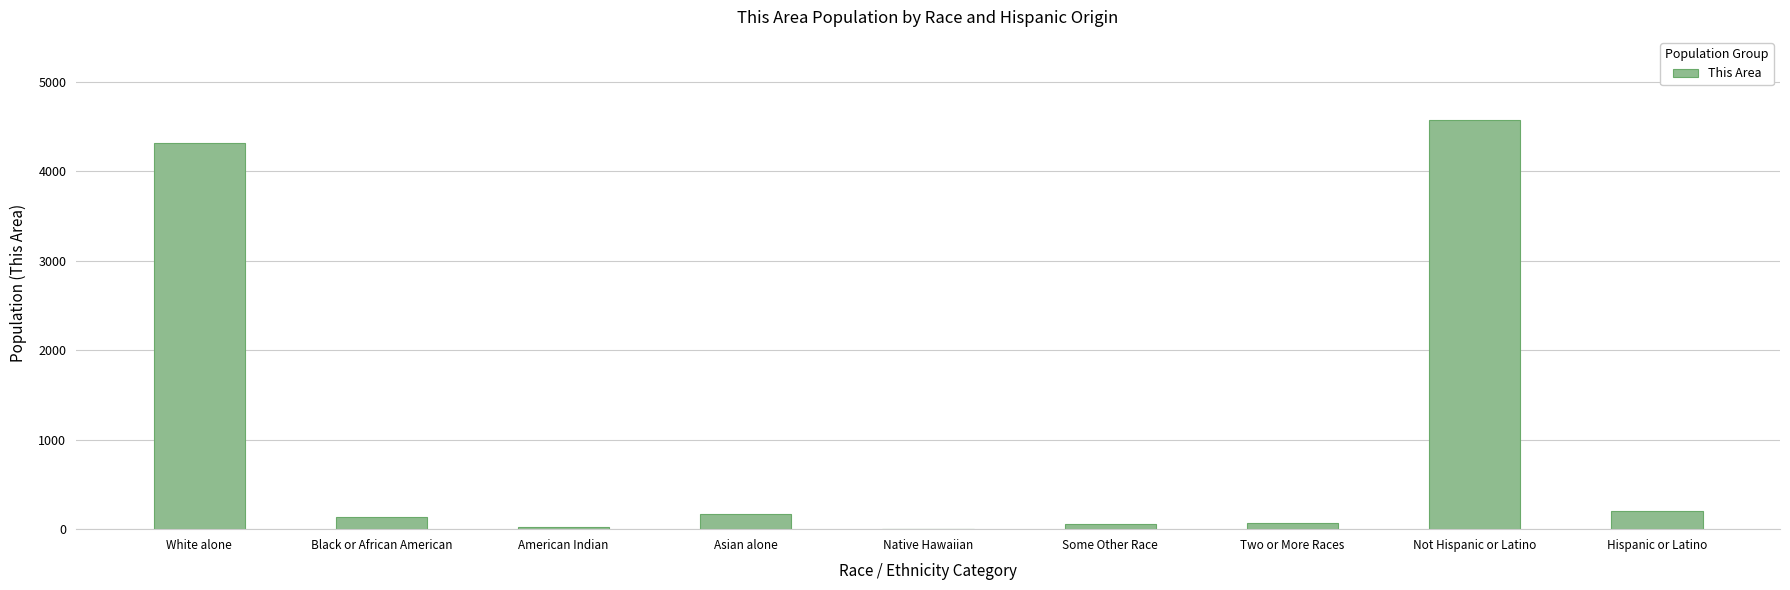

What is the approximate value at Native Hawaiian?

3